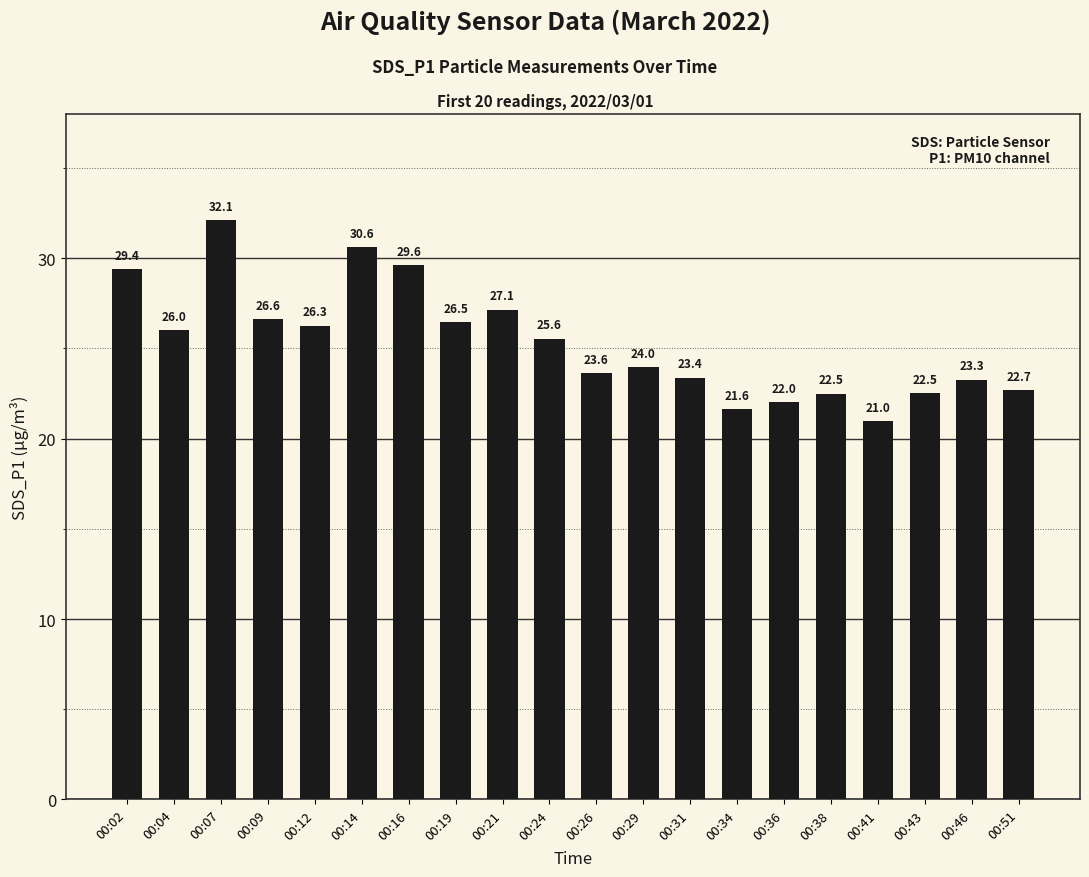

What is the smallest value displayed?

21.0